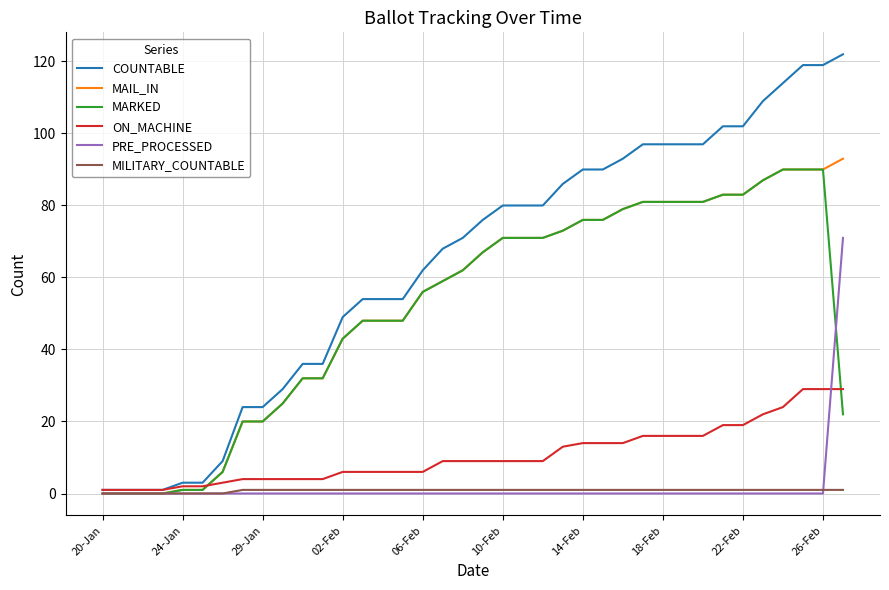

Which series has the largest range (max minus min)?

COUNTABLE